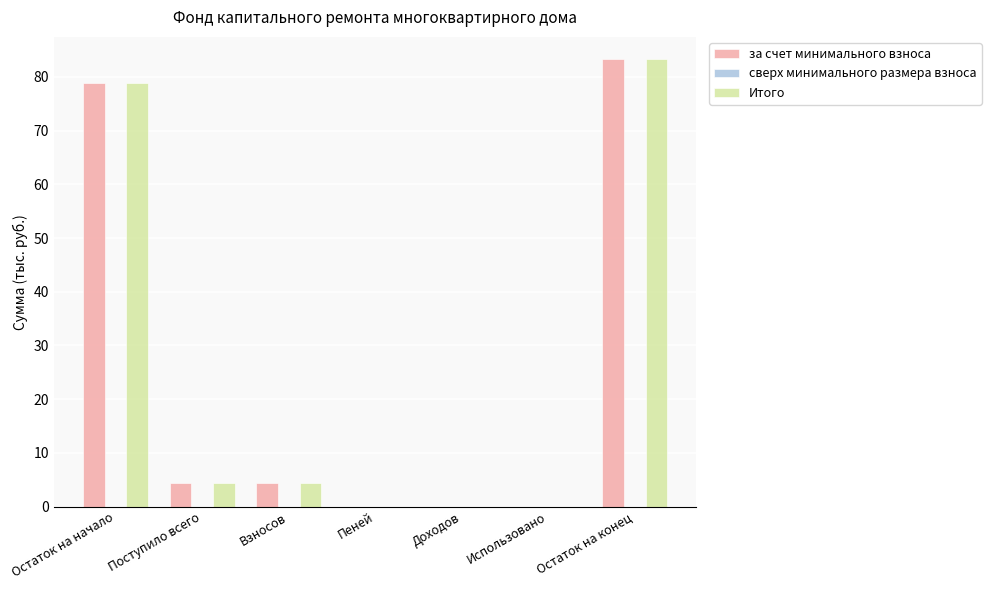

How many categories are shown in the chart?

7